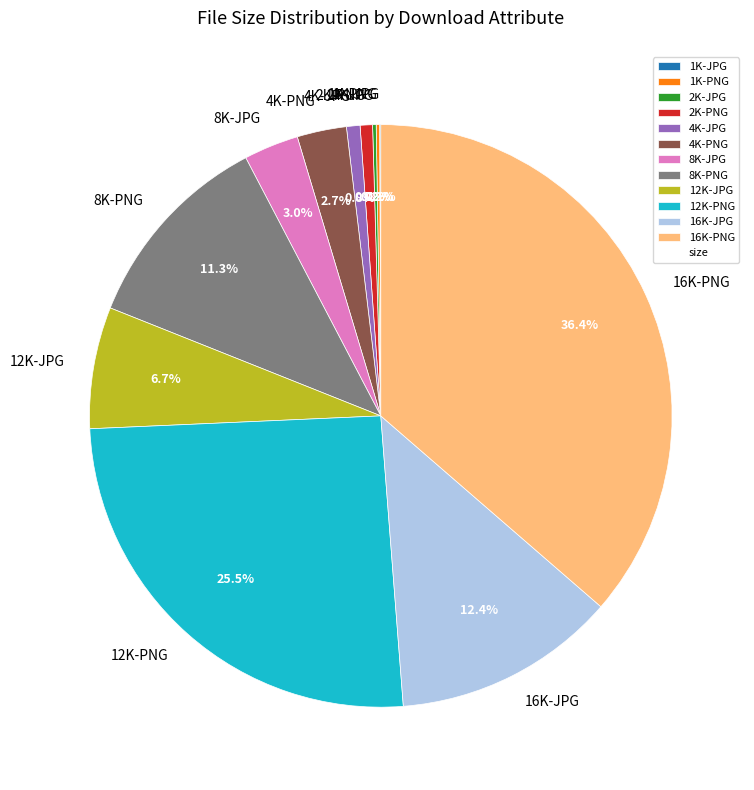

What is the total percentage of 12K-PNG and 16K-PNG?

61.9%